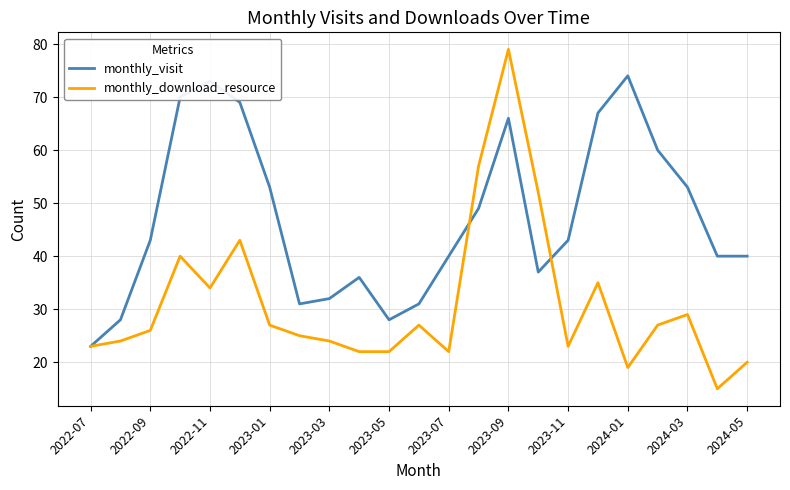

Which series has the largest total across all categories?

monthly_visit